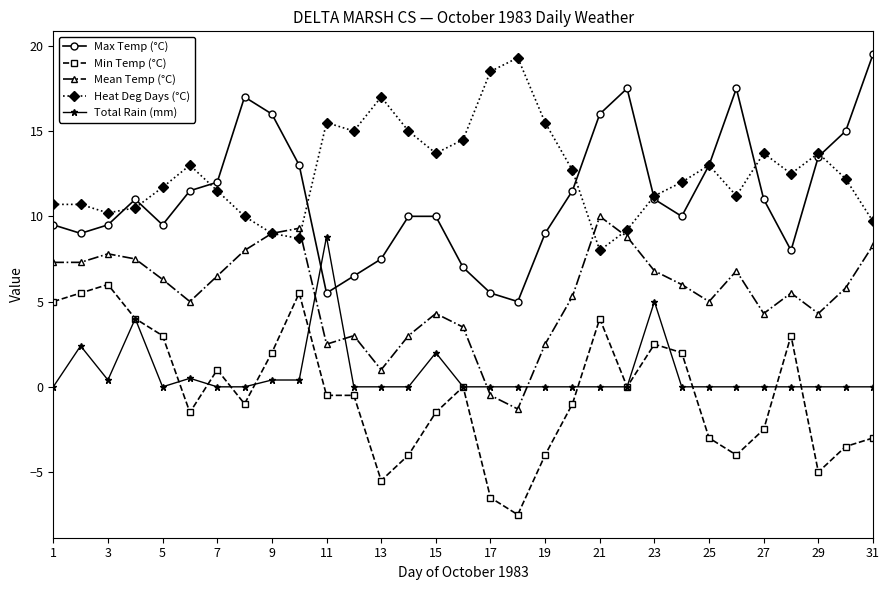

What is the smallest value displayed?

-7.5